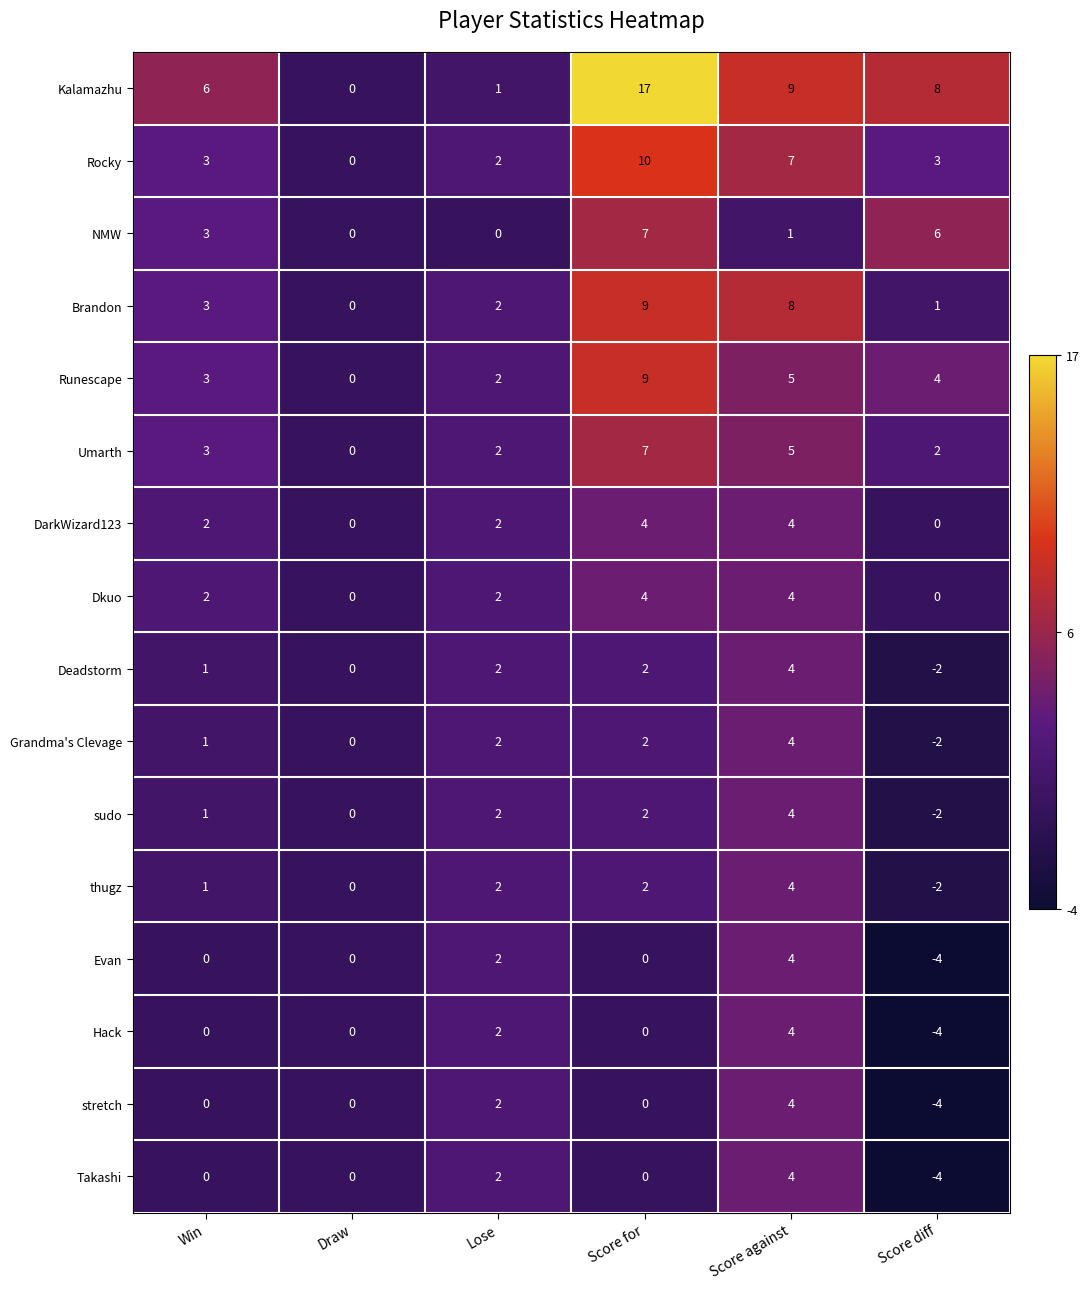

Between Draw and Score diff, which series saw the biggest shift?

Kalamazhu